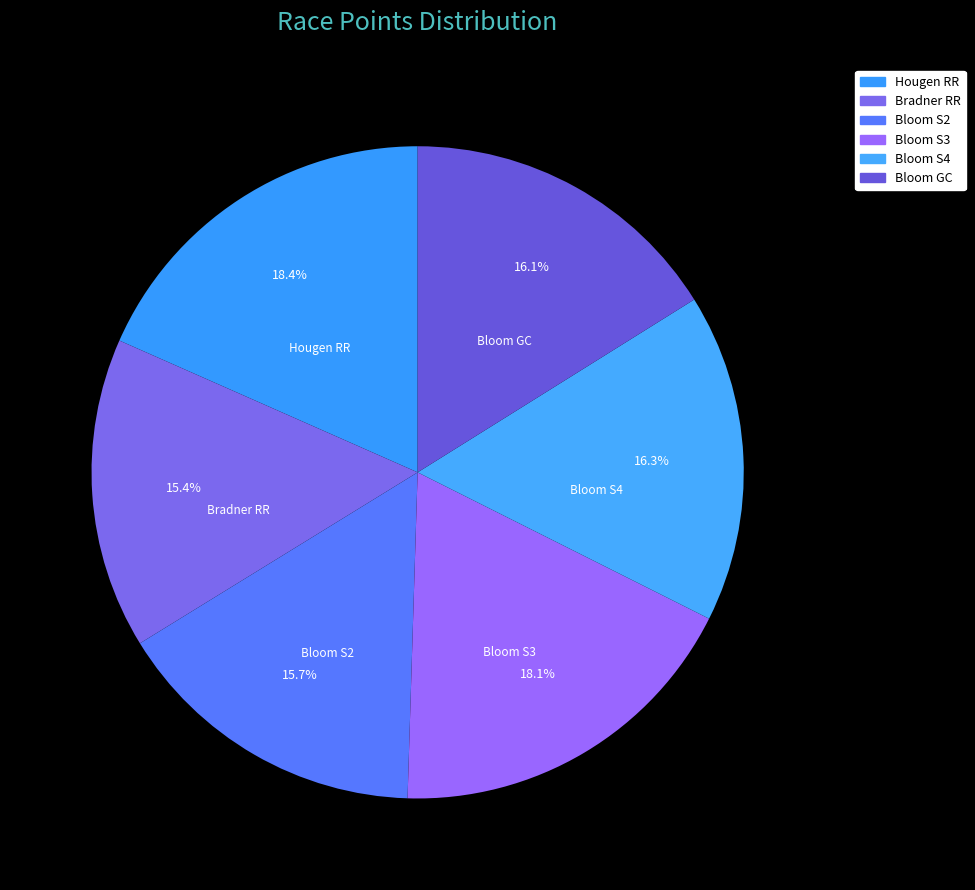

Rank the categories by value from highest to lowest.

Hougen Road Race, Tour de Bloom Stage 3, Tour de Bloom Stage 4, Tour de Bloom GC, Tour de Bloom Stage 2, Bradner Road Race